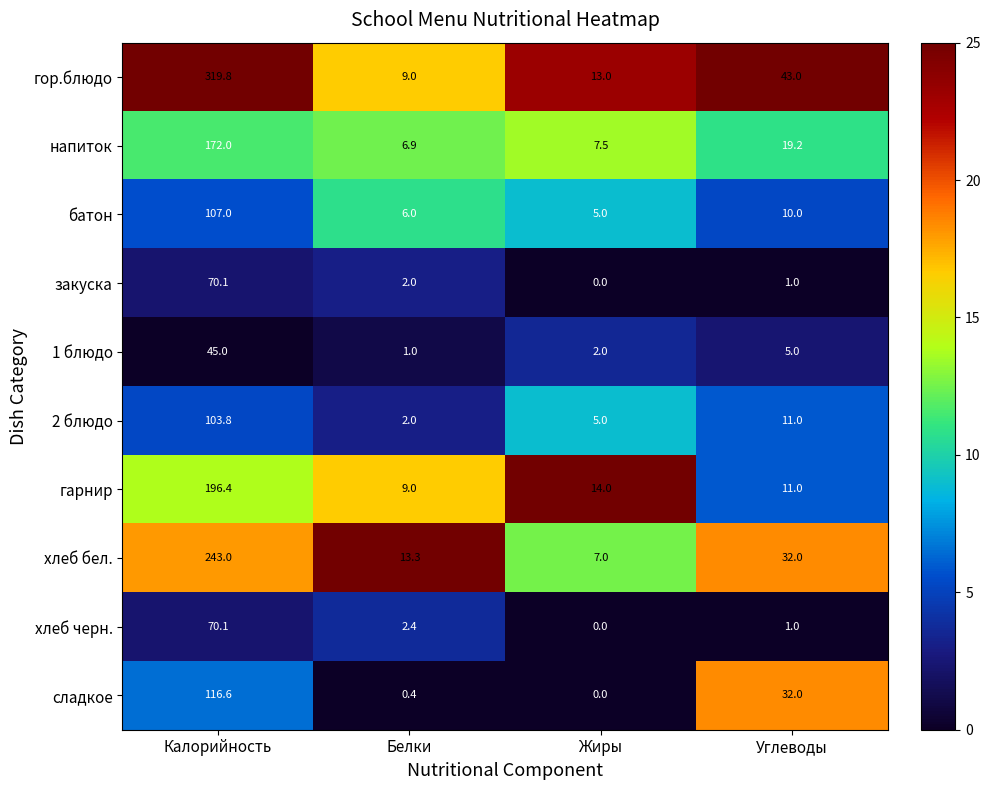

Which series has the largest range (max minus min)?

гор.блюдо